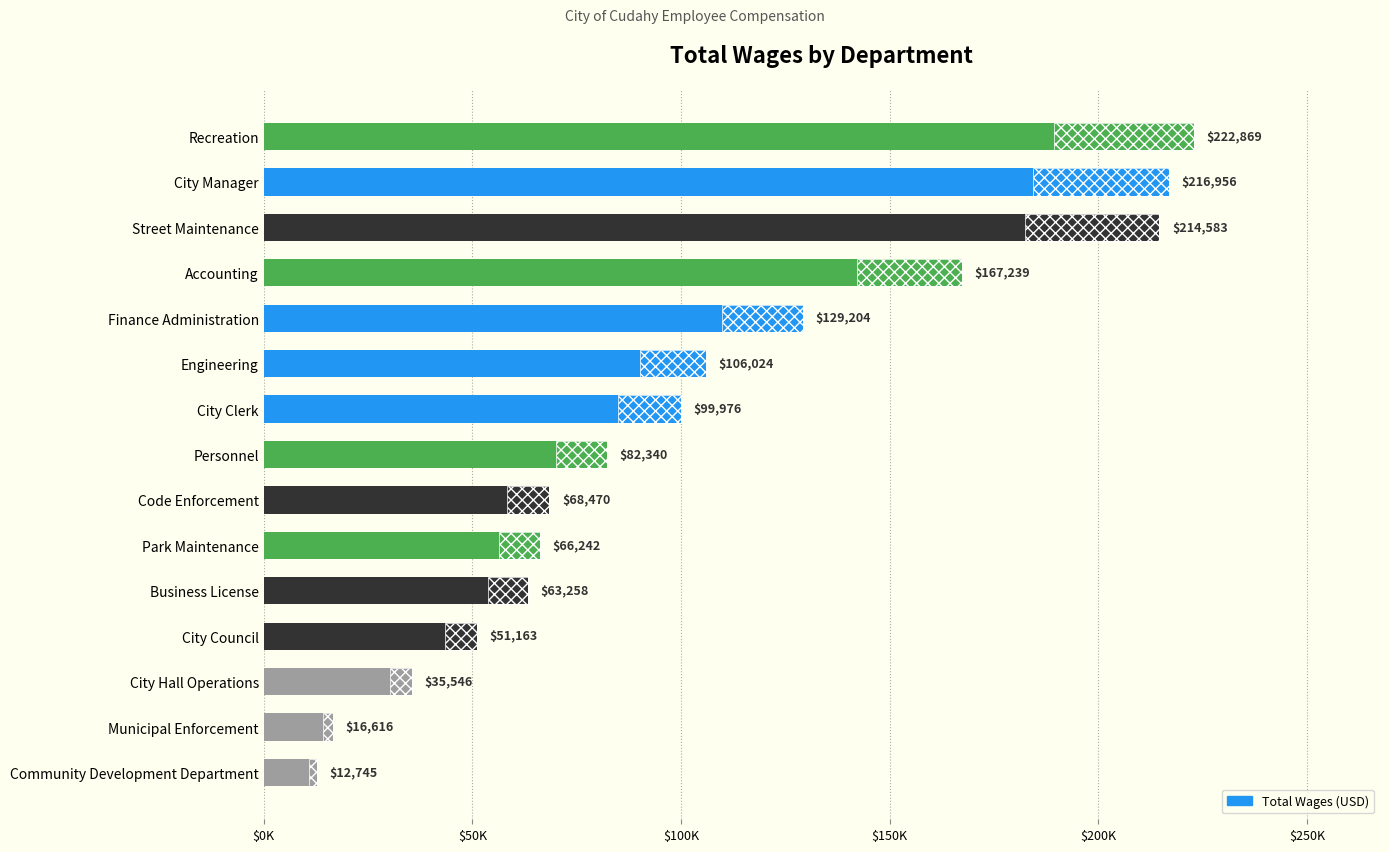

How many values exceed 82340?

7